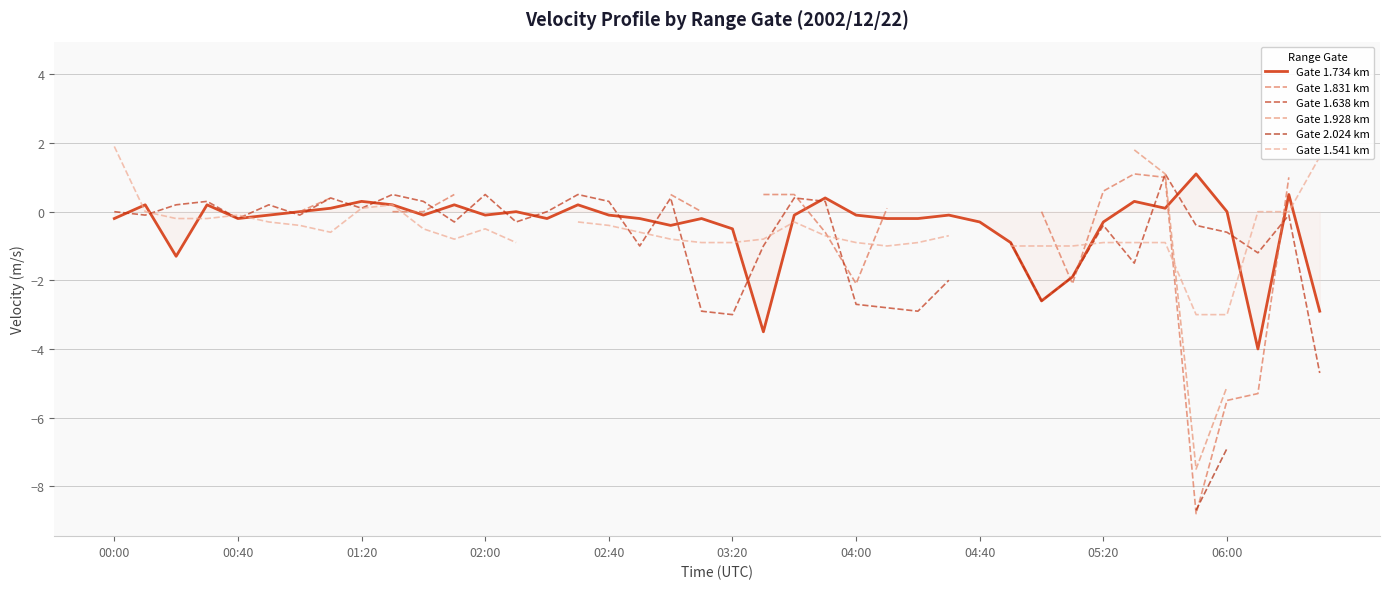

How many lines are shown in the chart?

6